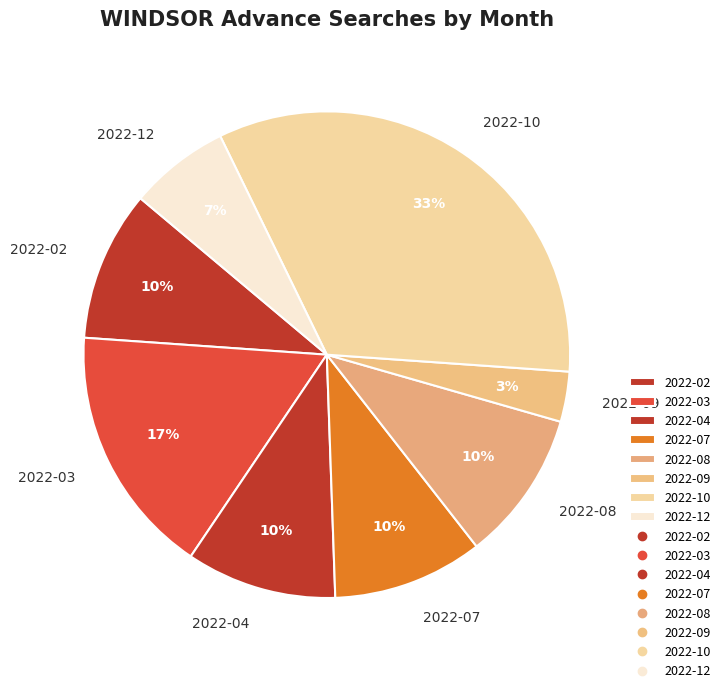

Is the sum of 2022-07 and 2022-02 greater than half?

No